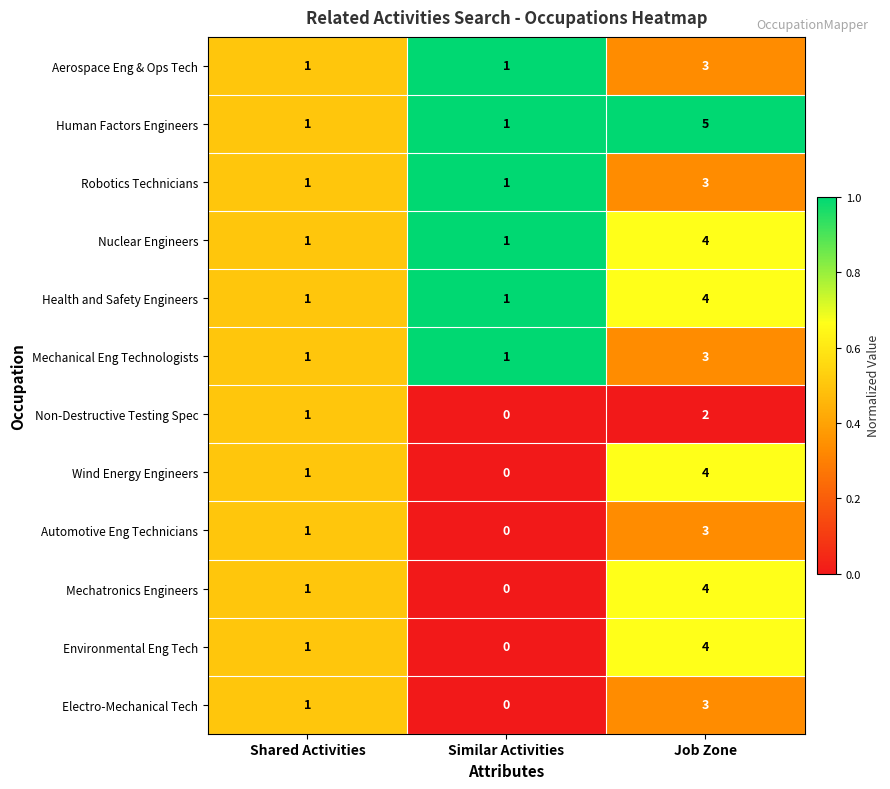

Between Shared Activities and Job Zone, which series saw the biggest shift?

Human Factors Engineers